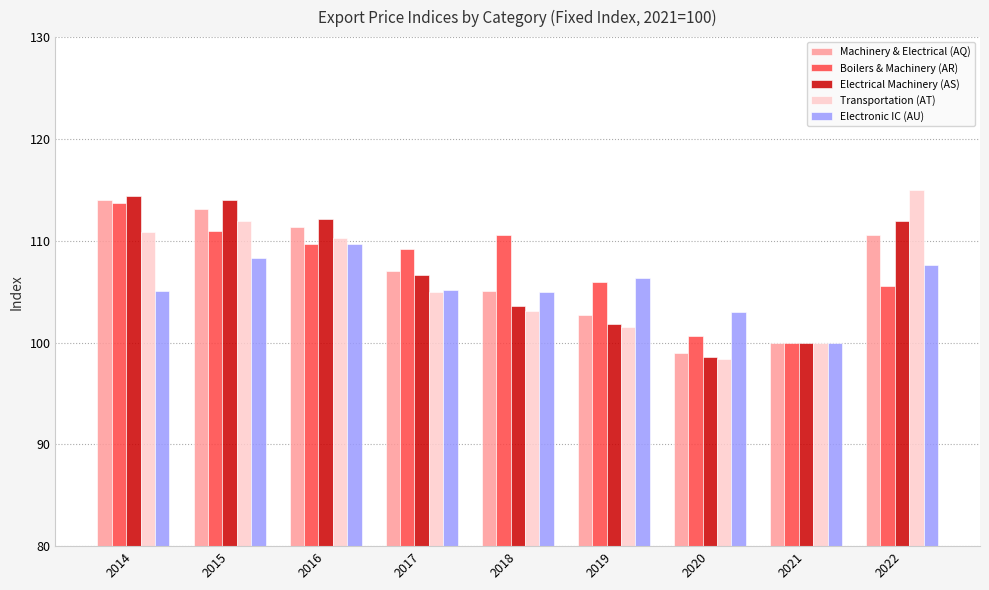

What is the total value across all series at 2021?

500.0